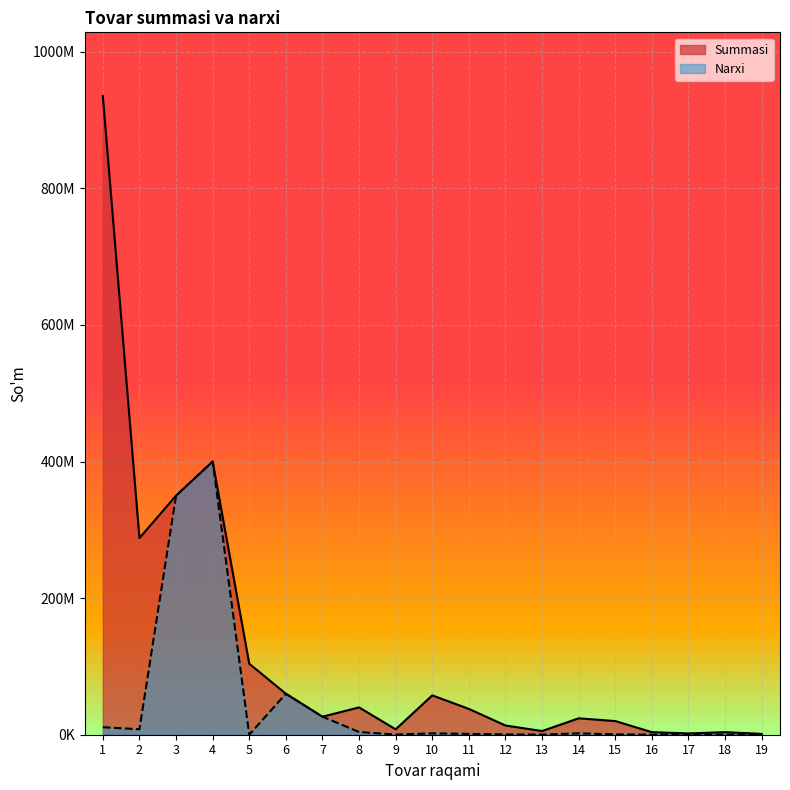

Where does the Narxi series first go above 1260000?

1